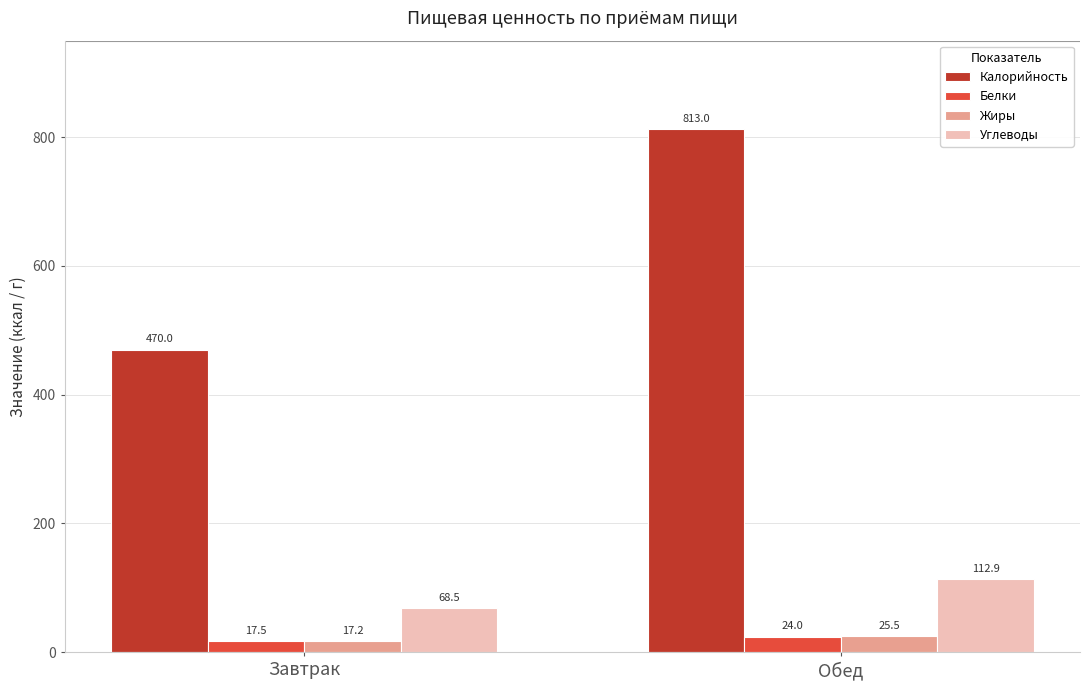

True or false: Жиры has a value of 17.2 at Завтрак.

True